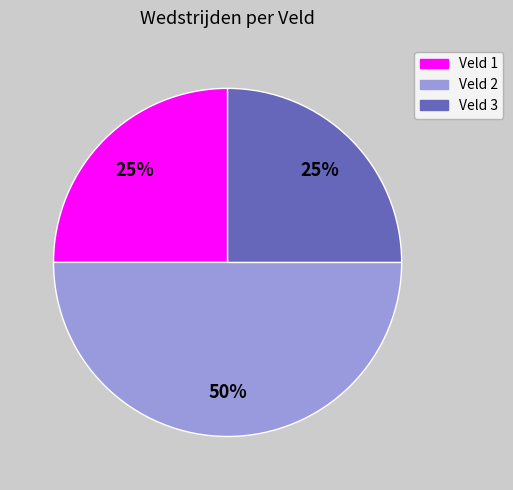

How many segments does this pie chart have?

3